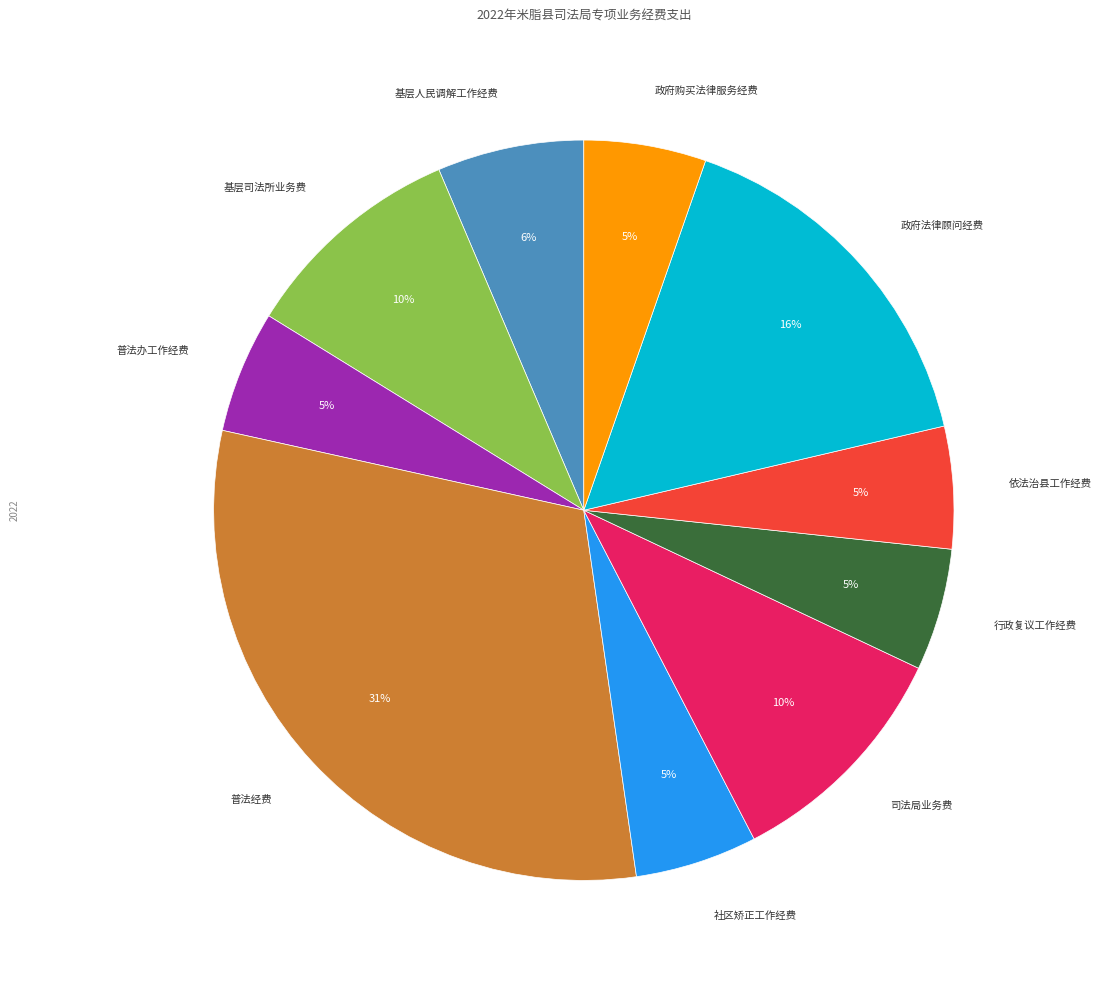

To the nearest percent, what portion does 社区矫正工作经费 represent?

5%